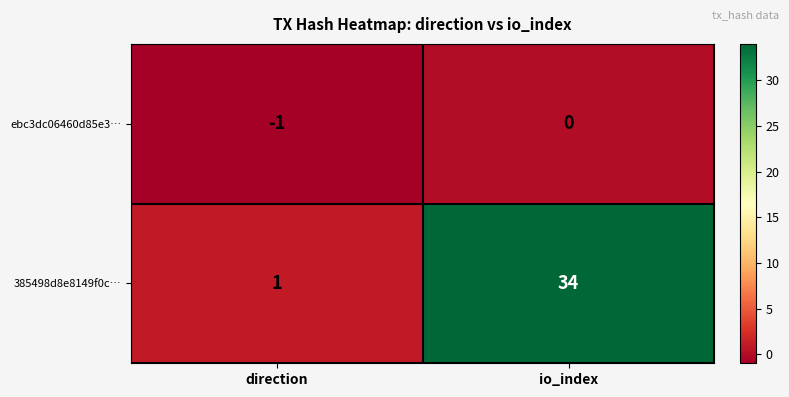

List the labels in order of 385498d8e8149f0c… value, largest first.

io_index, direction